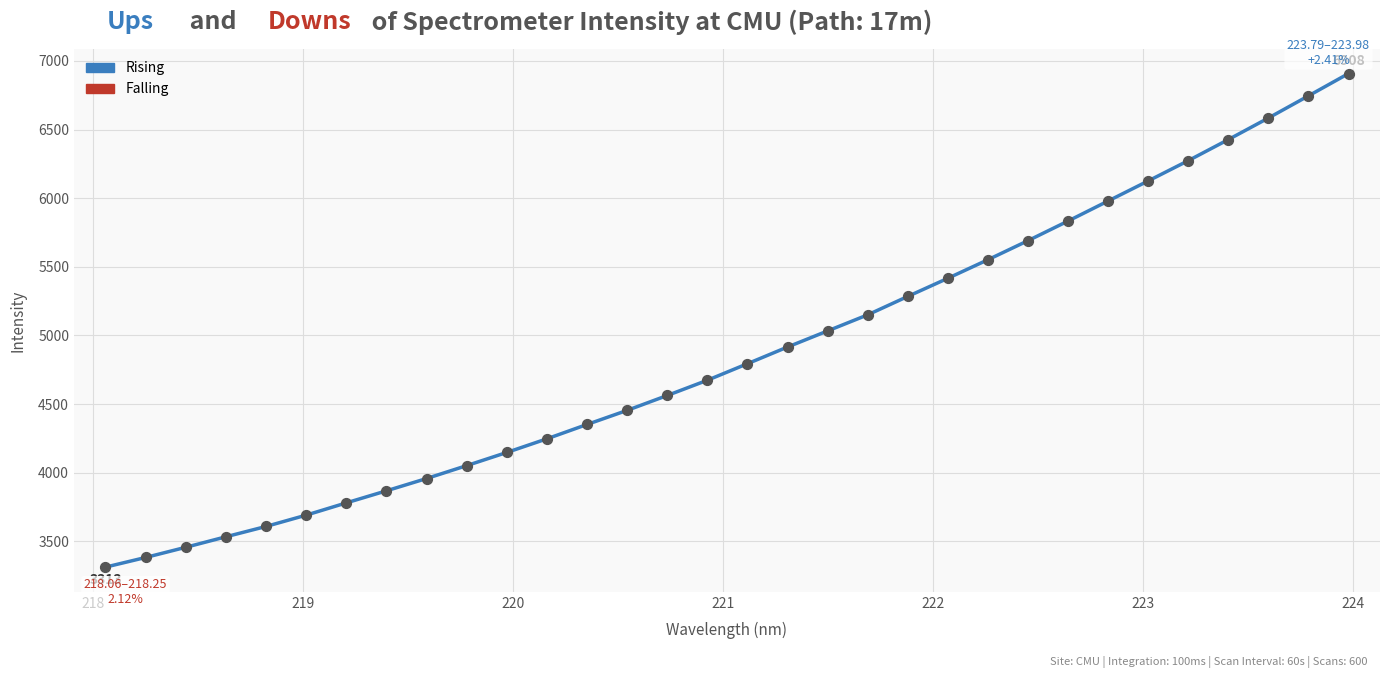

What is the range of Y values (max minus min)?

3595.4